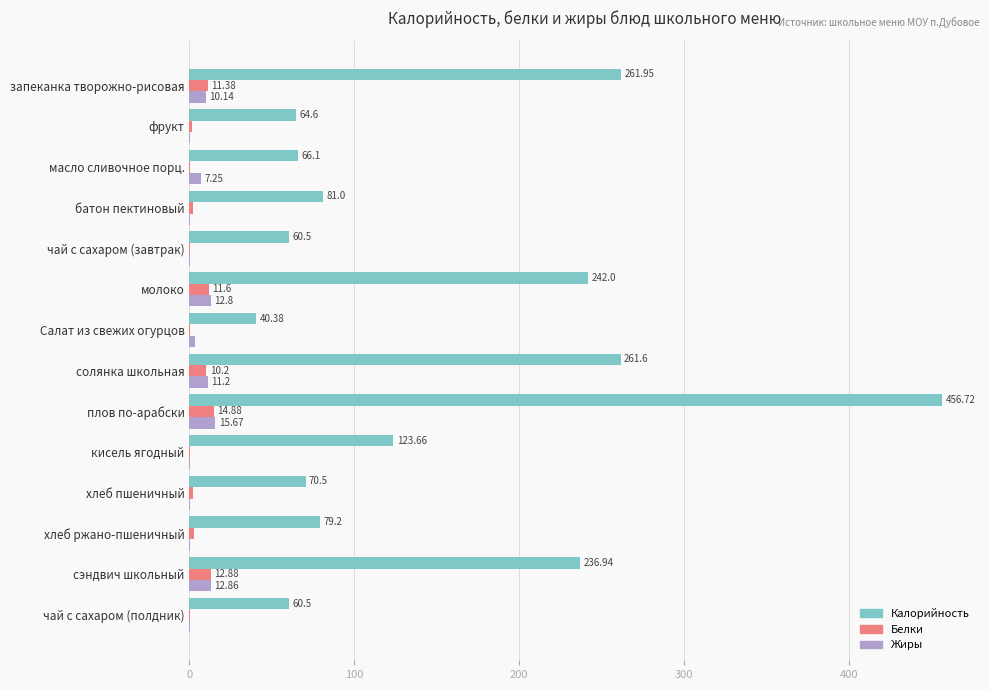

Which category has the highest value across all series?

плов по-арабски